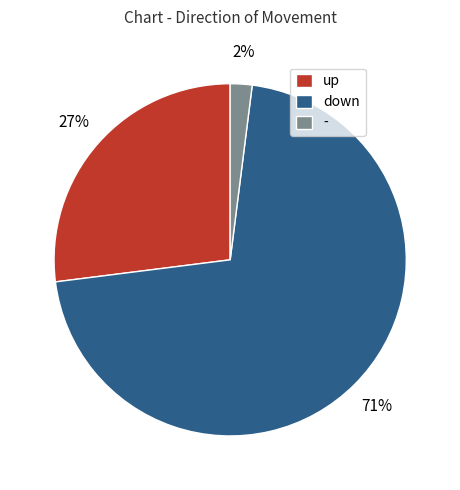

Between down and -, which is larger?

down